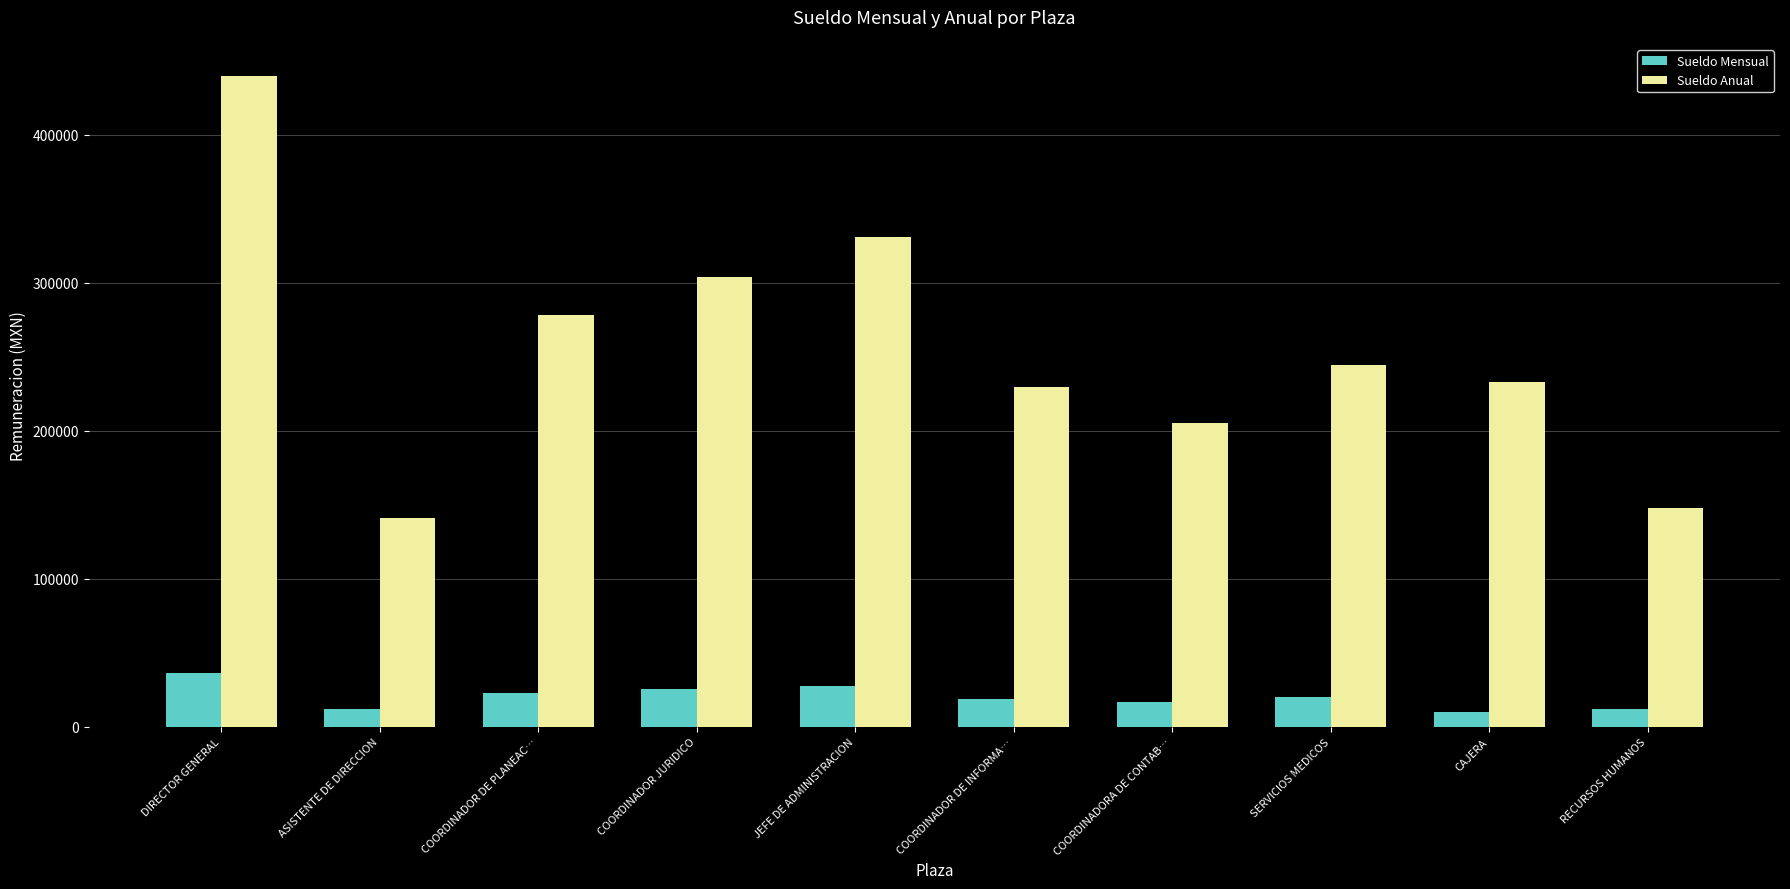

Count the number of categories in the chart.

10